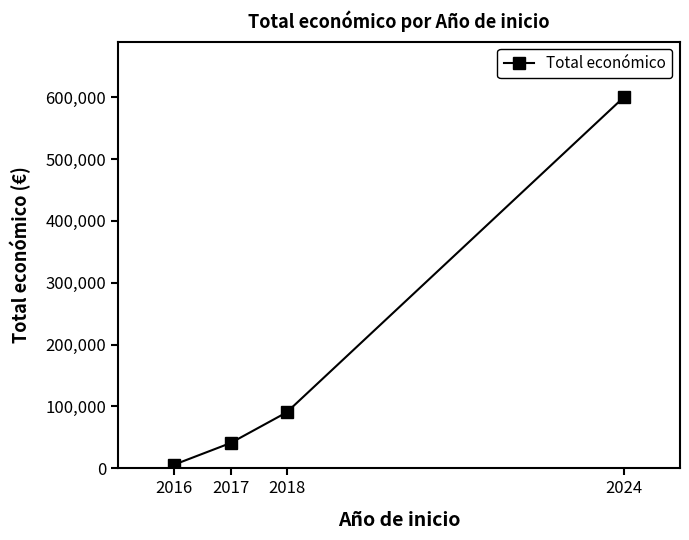

What is the change in value from 2016 to 2024?

+594000